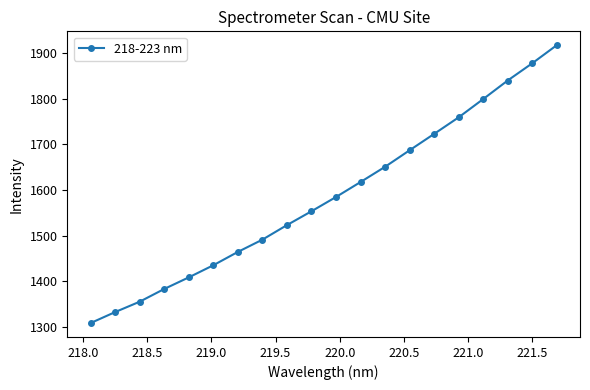

What is the difference between the maximum and minimum values?

610.0